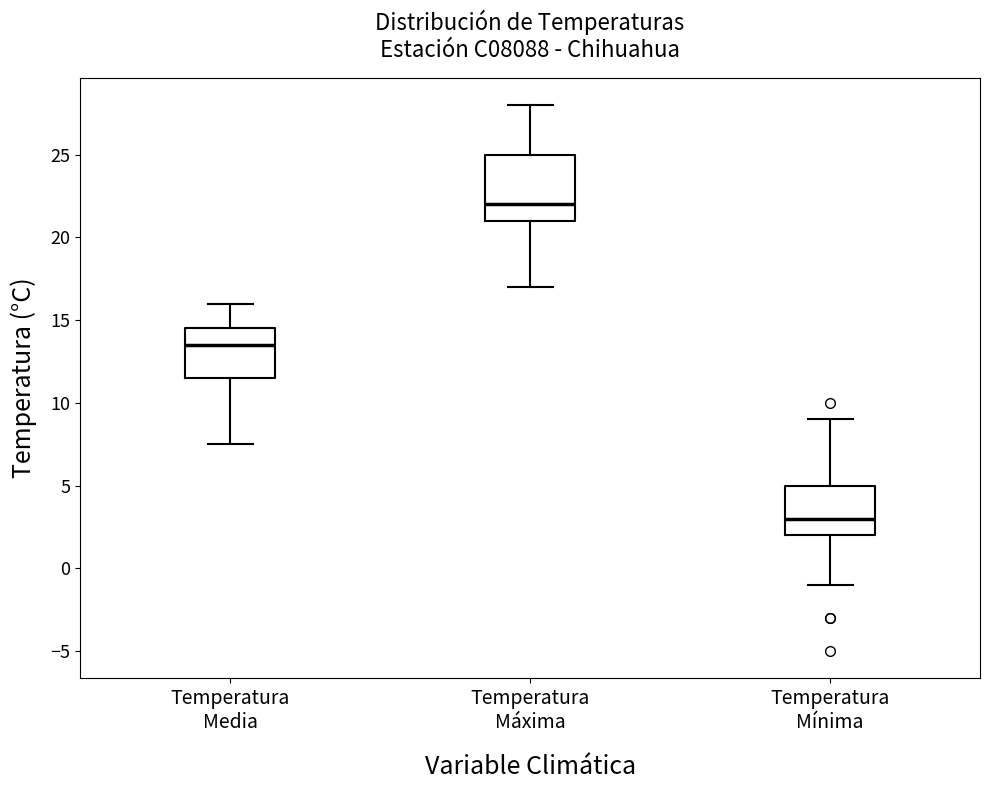

Reading left to right, transcribe this box plot: for each box, give where its median line is, the range the box spans, and where its two whiskers end, as read against the y-axis. The values are not printed on the chart, so give them approximately, as read against the axis.

Temperatura Media: median 13.5, box 11.5 to 14.5, whiskers 7.5 to 16.0
Temperatura Máxima: median 22.0, box 21.0 to 25.0, whiskers 17.0 to 28.0
Temperatura Mínima: median 3.0, box 2.0 to 5.0, whiskers -1.0 to 9.0